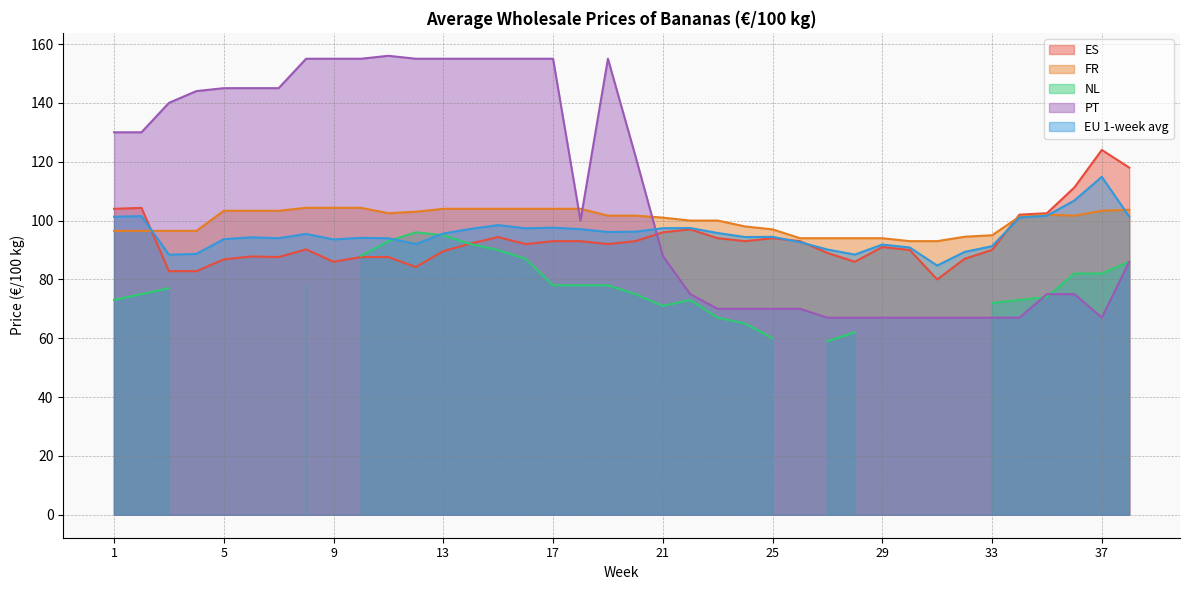

How many intersections are there between PT and ES?

1